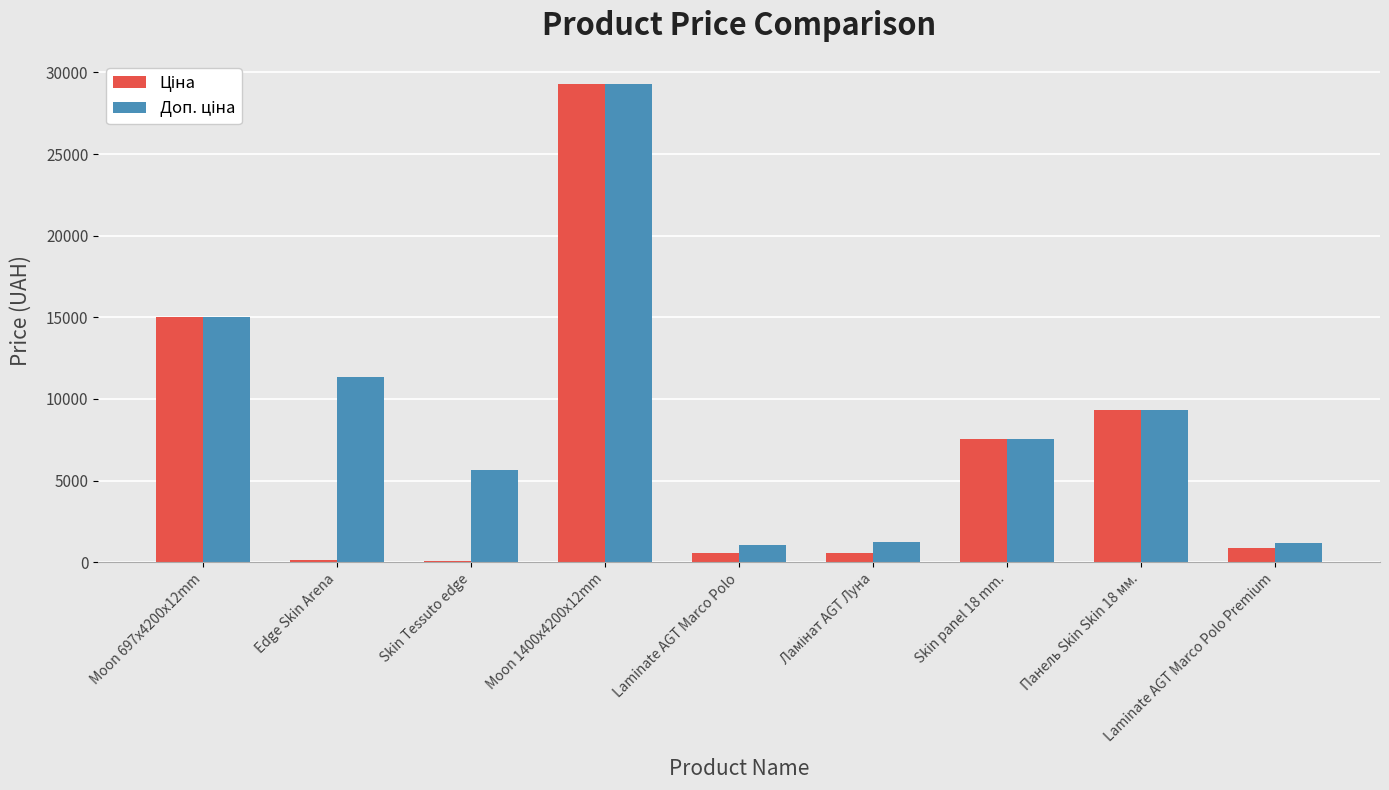

What is the greatest value displayed?

29294.9